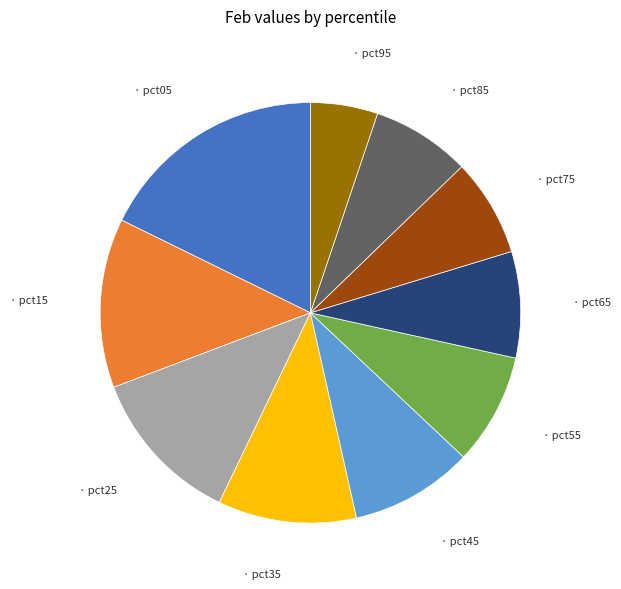

Is there a majority slice in this chart?

No